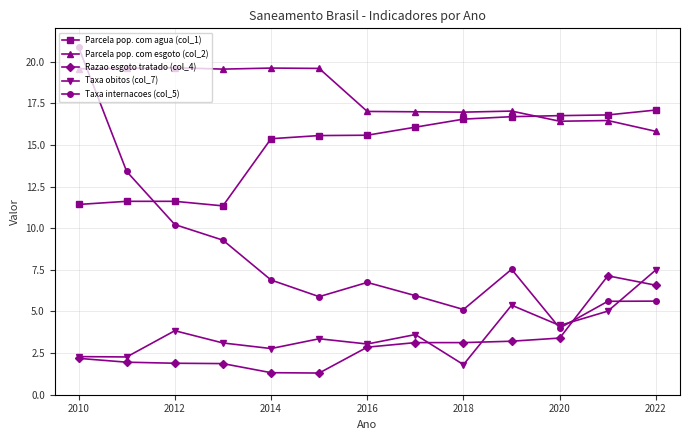

What is the minimum value shown in the chart?

1.3